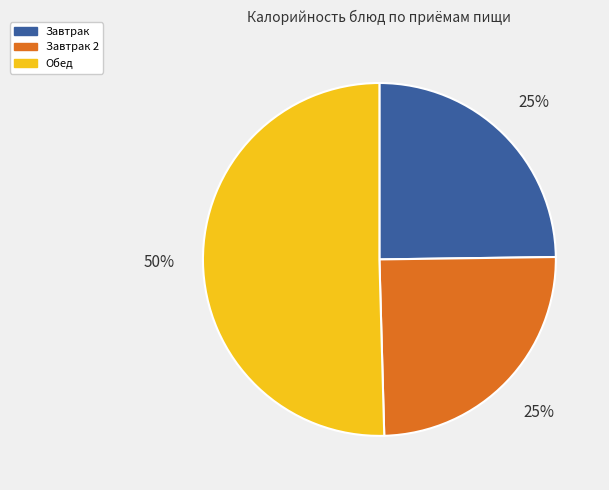

To the nearest percent, what is the average slice percentage?

33%